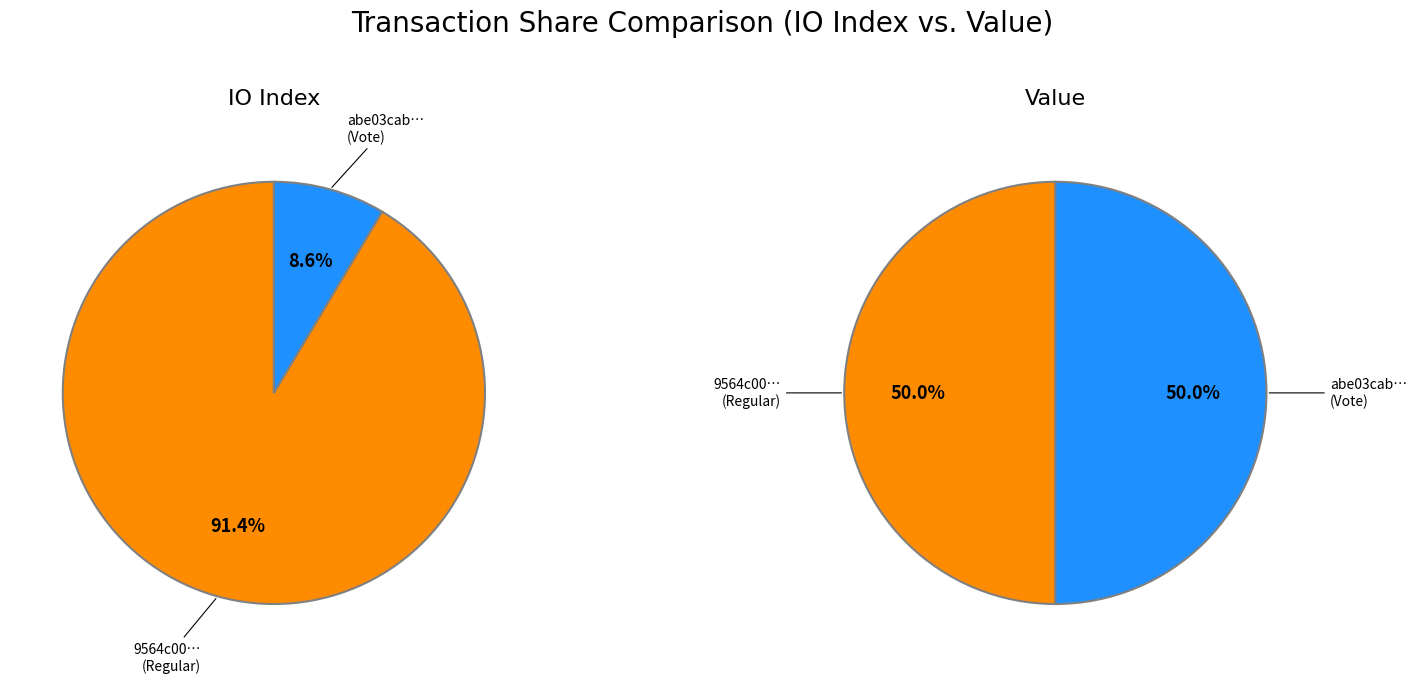

Is there a majority slice in this chart?

Yes